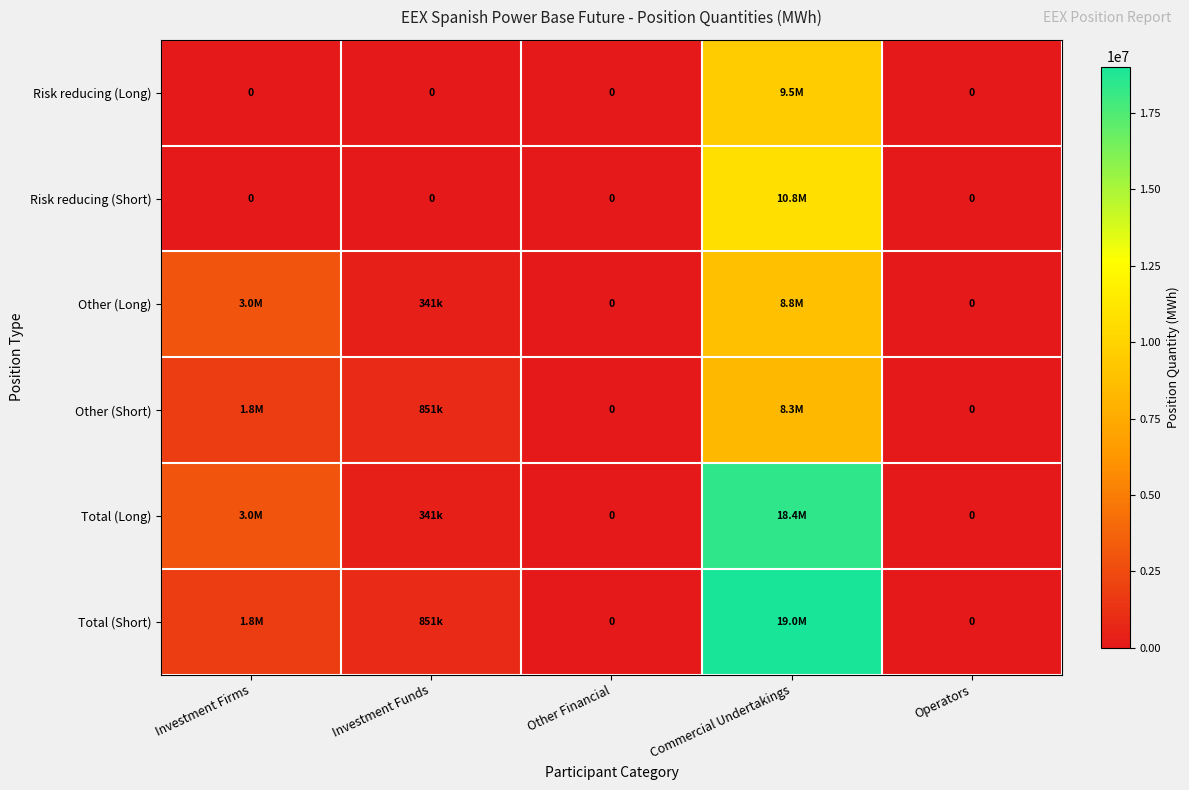

How many categories are shown in the chart?

5